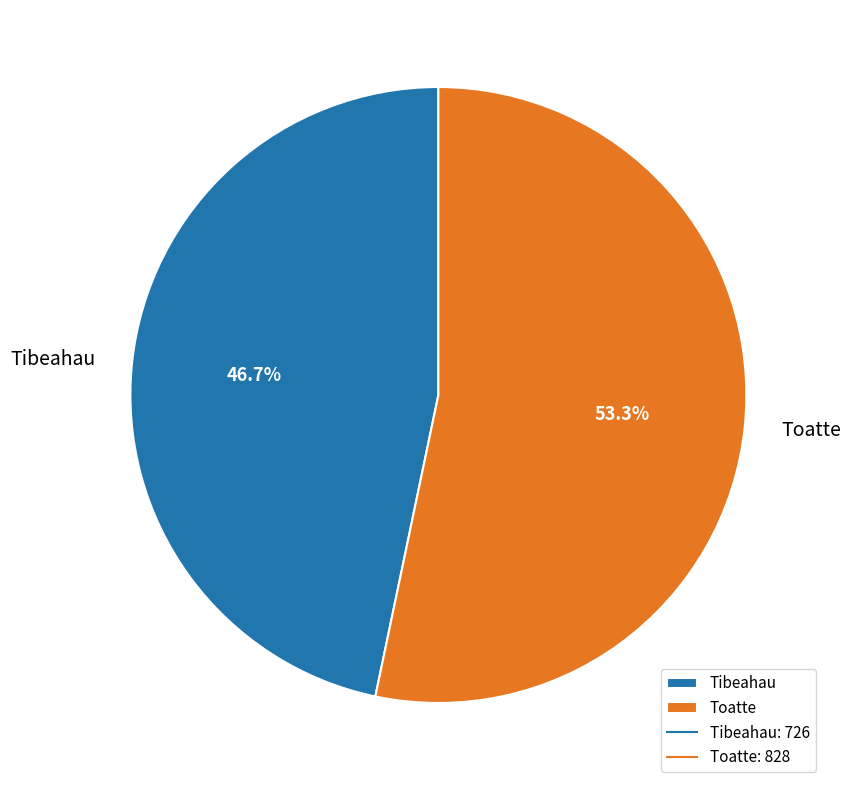

Rank the categories by value from highest to lowest.

Toatte, Tibeahau